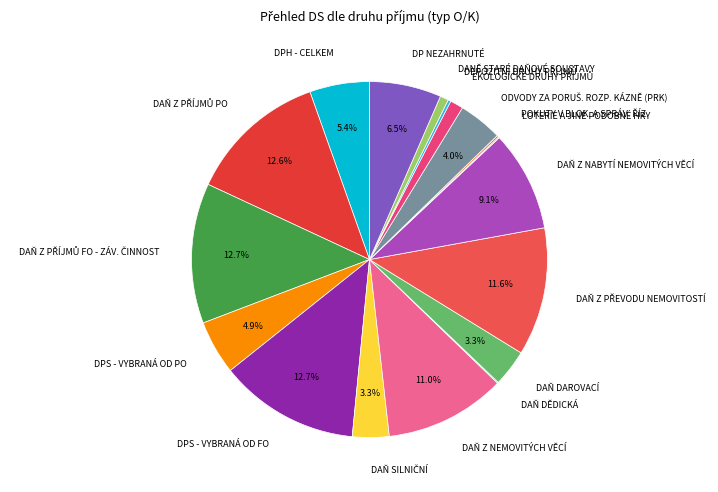

Does any single category account for the majority?

No